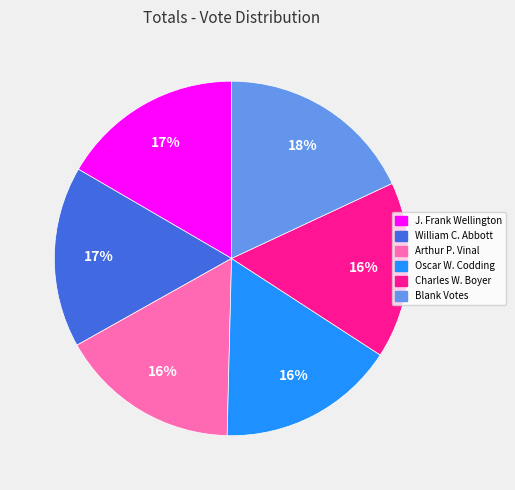

What is the largest slice in the pie chart?

Blank Votes